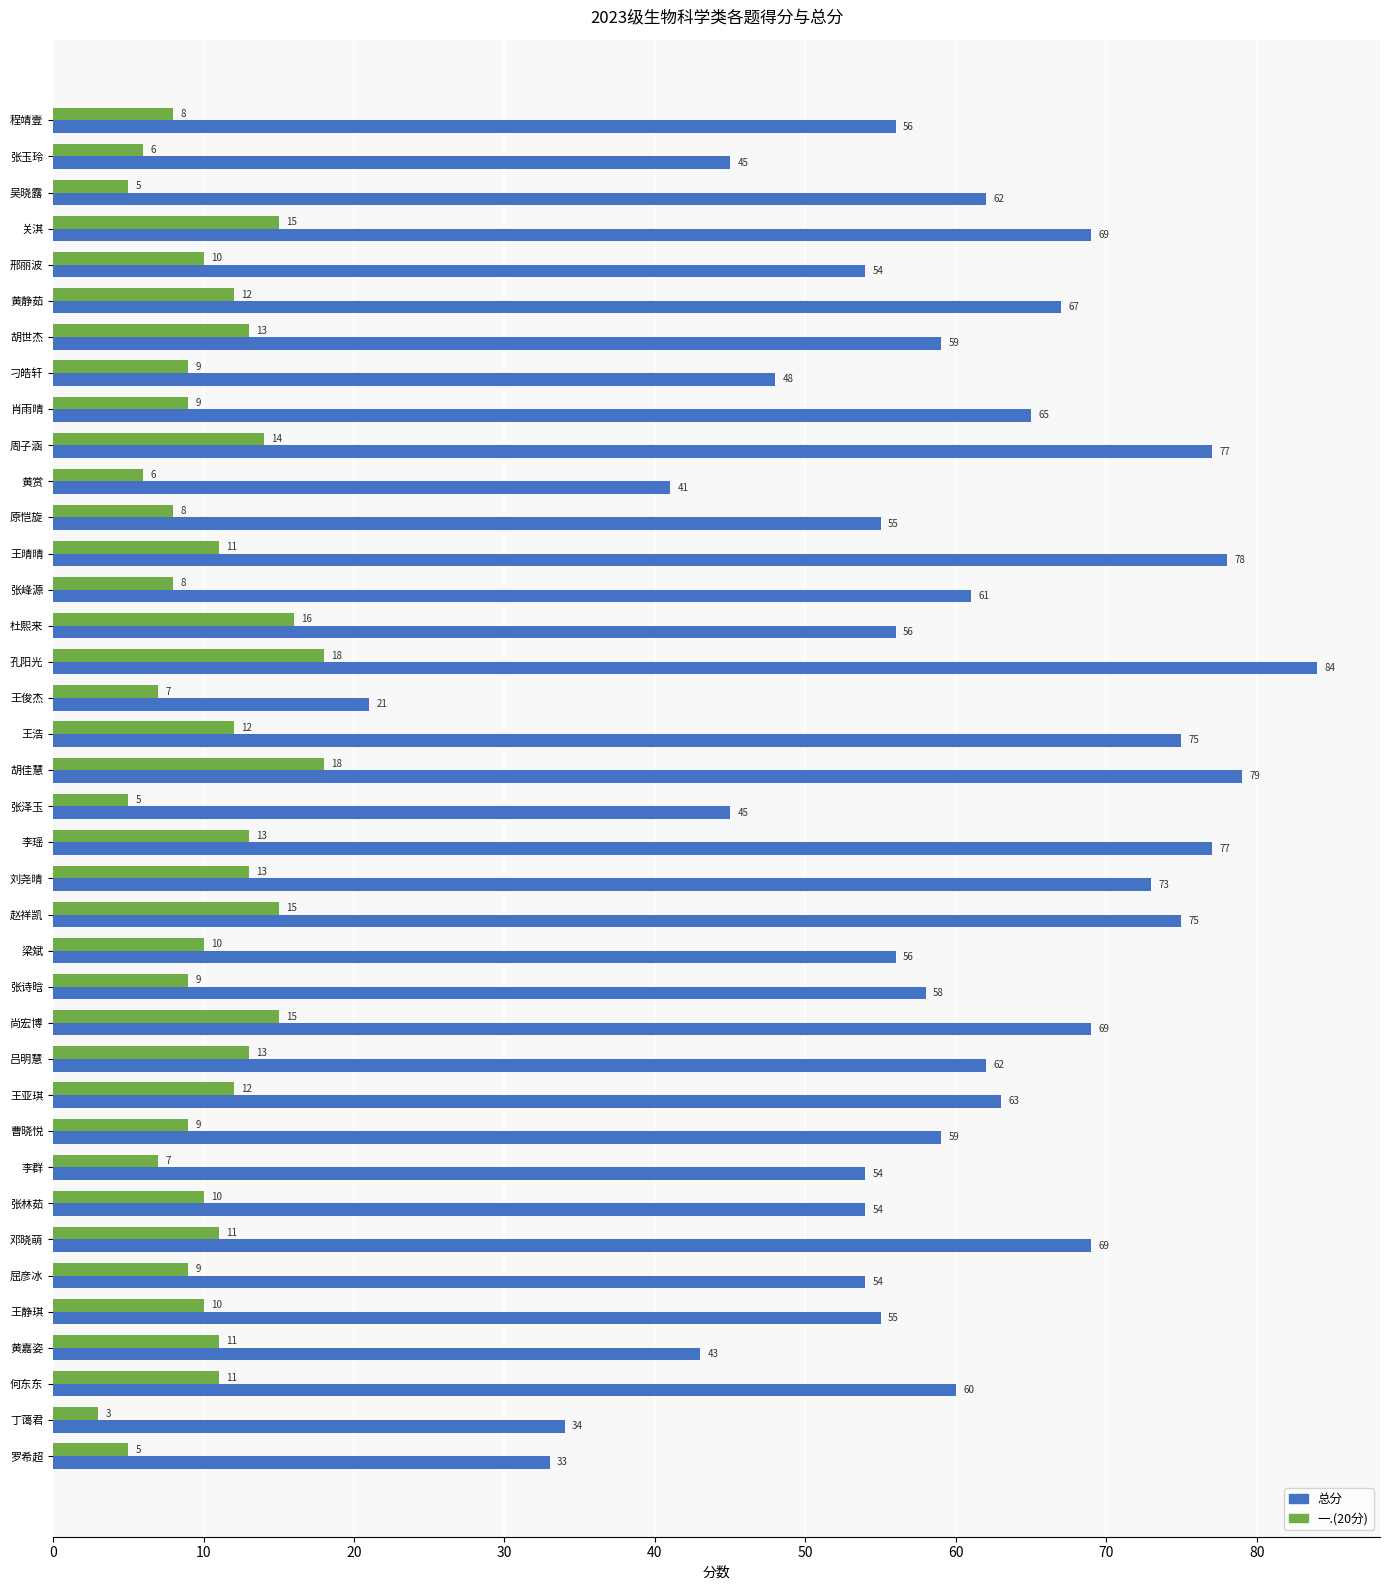

Between 黄赏 and 原恺旋, which series saw the biggest shift?

总分